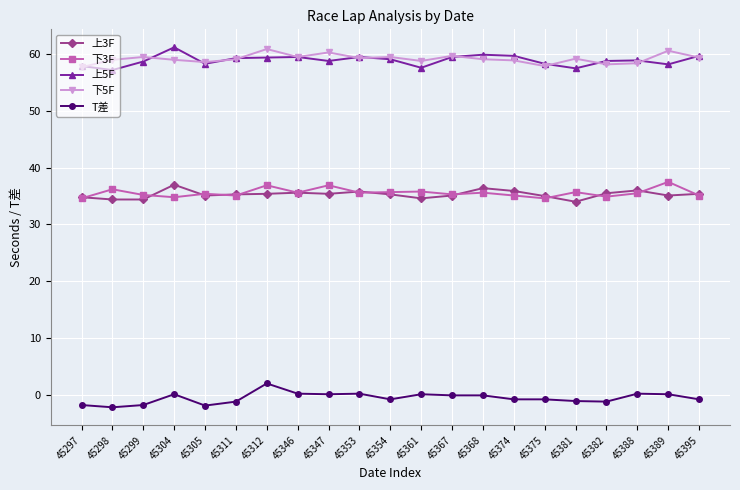

What is the value of the 下5F point at the 1st from the left?

57.7